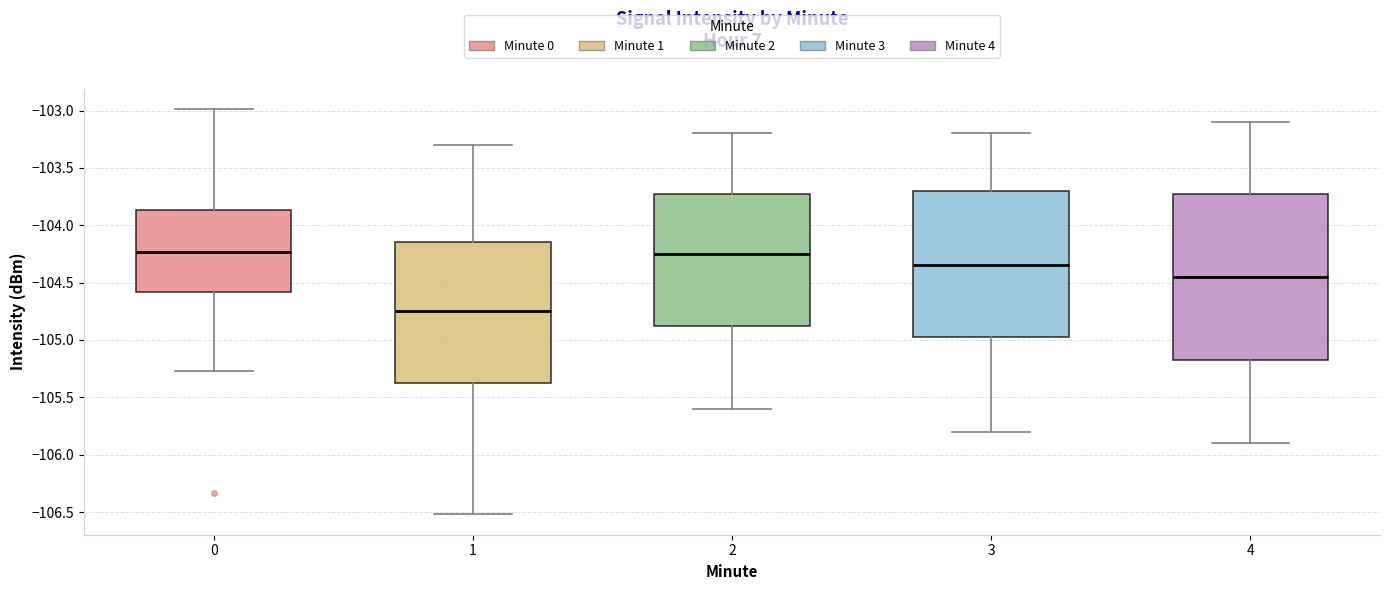

Which box is the tallest, from its lower edge to its upper edge?

4